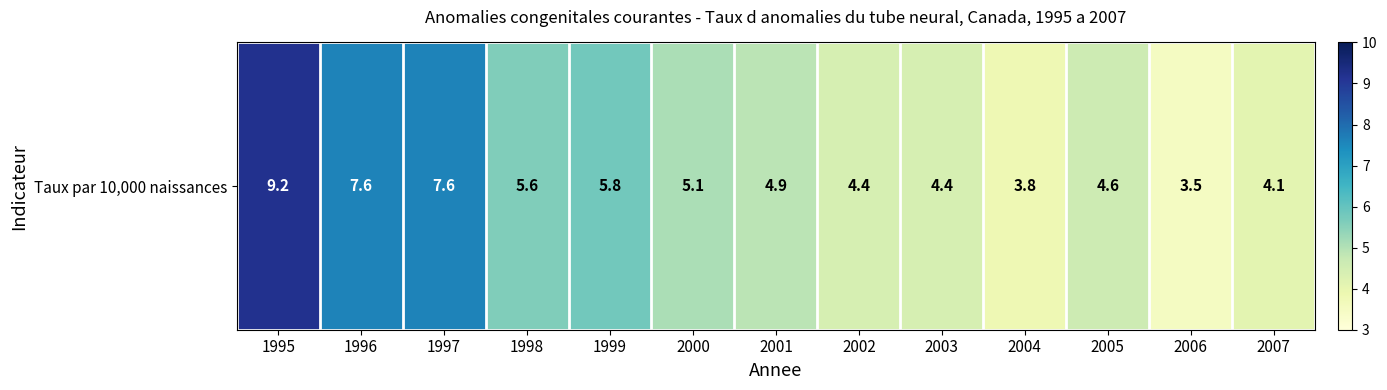

Where is the data nearest to the value 6?

1999